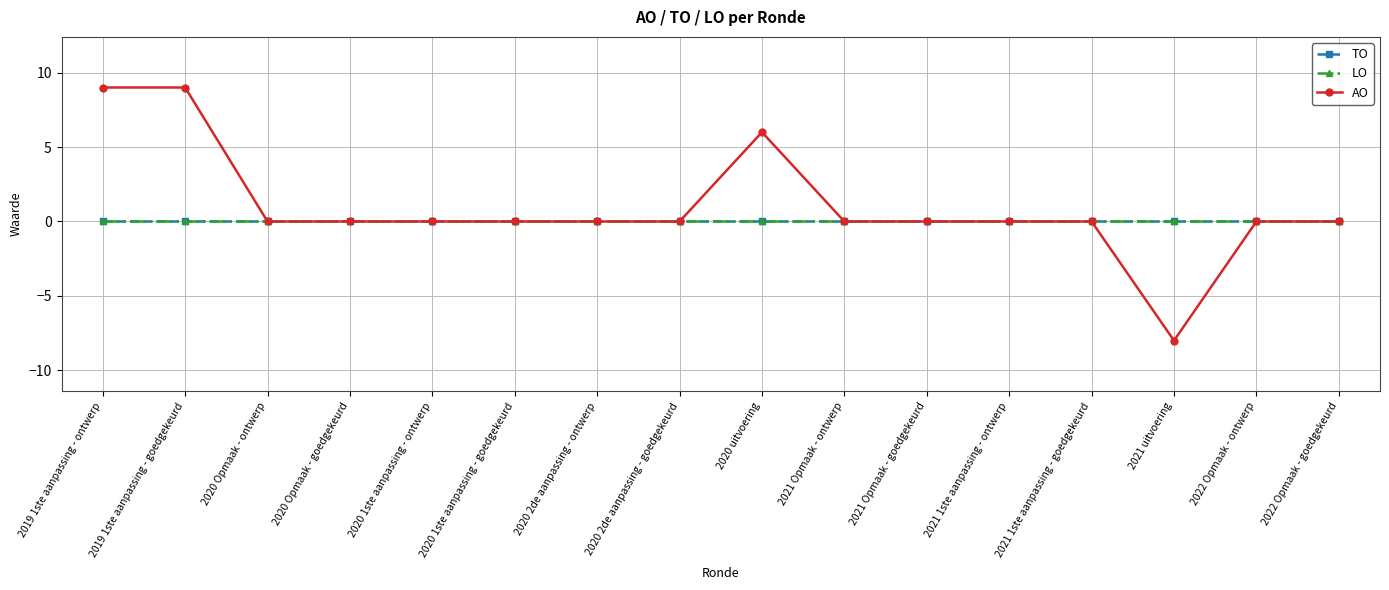

How many interior local peaks does the AO series have?

1